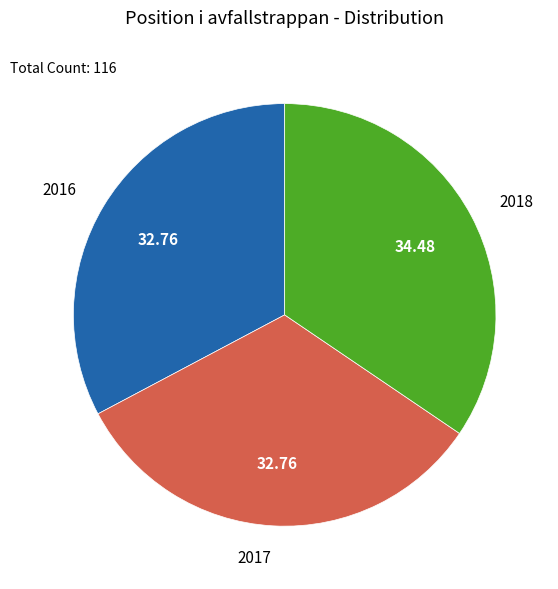

True or false: 2016 accounts for 33% of the total.

True